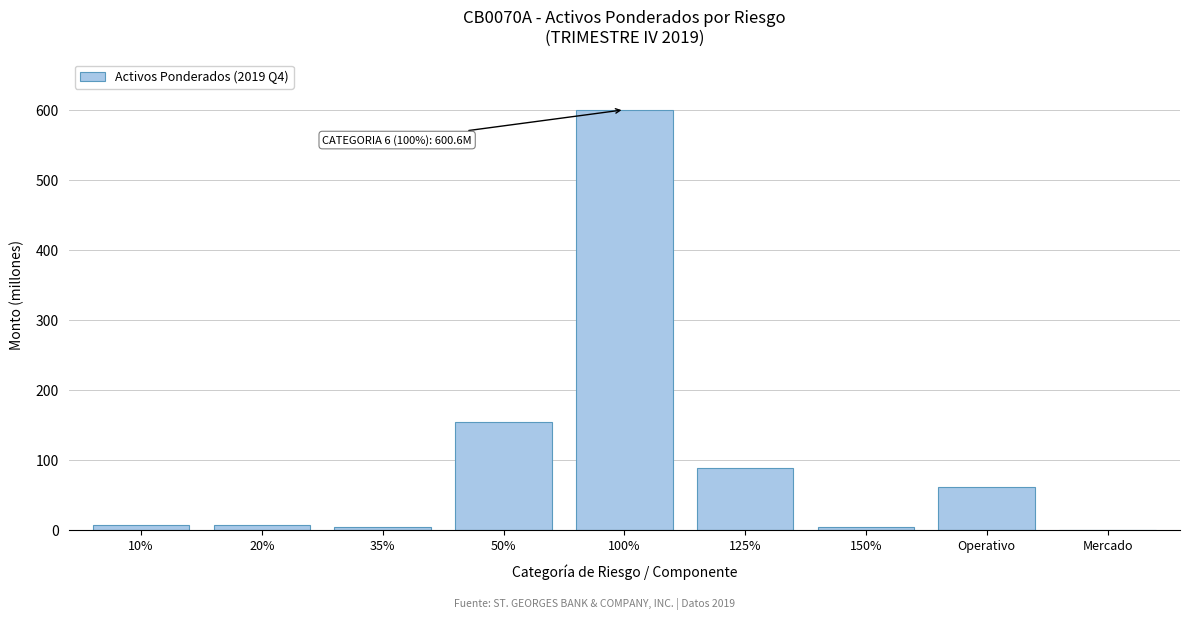

Which category has the highest value across all series?

100%